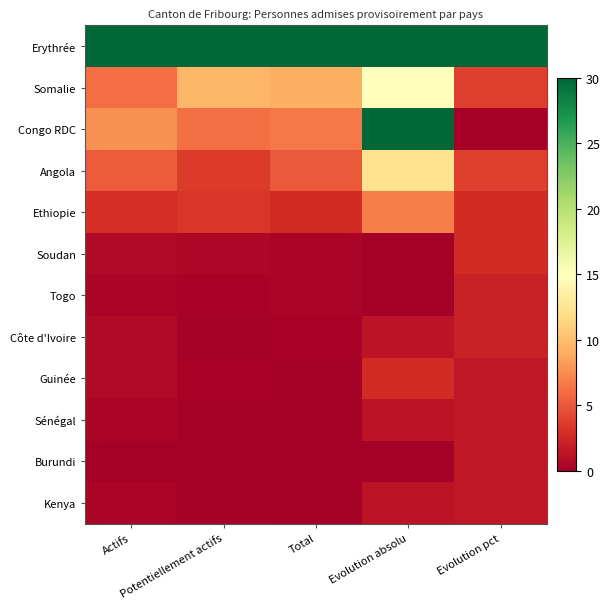

Reading left to right, transcribe all the data shown in this chart.

Erythrée: Actifs=30.0	Potentiellement actifs=30.0	Total=30.0	Evolution absolu=30.0	Evolution pct=30.0
Somalie: Actifs=6.1	Potentiellement actifs=9.5	Total=9.2	Evolution absolu=15.0	Evolution pct=3.8
Congo RDC: Actifs=7.7	Potentiellement actifs=6.2	Total=6.6	Evolution absolu=30.0	Evolution pct=0.0
Angola: Actifs=5.3	Potentiellement actifs=3.6	Total=5.1	Evolution absolu=12.3	Evolution pct=3.8
Ethiopie: Actifs=2.8	Potentiellement actifs=3.3	Total=2.8	Evolution absolu=6.8	Evolution pct=2.7
Soudan: Actifs=0.8	Potentiellement actifs=0.6	Total=0.5	Evolution absolu=0.0	Evolution pct=2.7
Togo: Actifs=0.4	Potentiellement actifs=0.3	Total=0.5	Evolution absolu=0.0	Evolution pct=2.2
Côte d'Ivoire: Actifs=0.8	Potentiellement actifs=0.1	Total=0.3	Evolution absolu=1.4	Evolution pct=2.2
Guinée: Actifs=0.8	Potentiellement actifs=0.3	Total=0.2	Evolution absolu=2.7	Evolution pct=1.6
Sénégal: Actifs=0.4	Potentiellement actifs=0.0	Total=0.1	Evolution absolu=1.4	Evolution pct=1.6
Burundi: Actifs=0.0	Potentiellement actifs=0.0	Total=0.0	Evolution absolu=0.0	Evolution pct=1.6
Kenya: Actifs=0.4	Potentiellement actifs=0.1	Total=0.0	Evolution absolu=1.4	Evolution pct=1.6